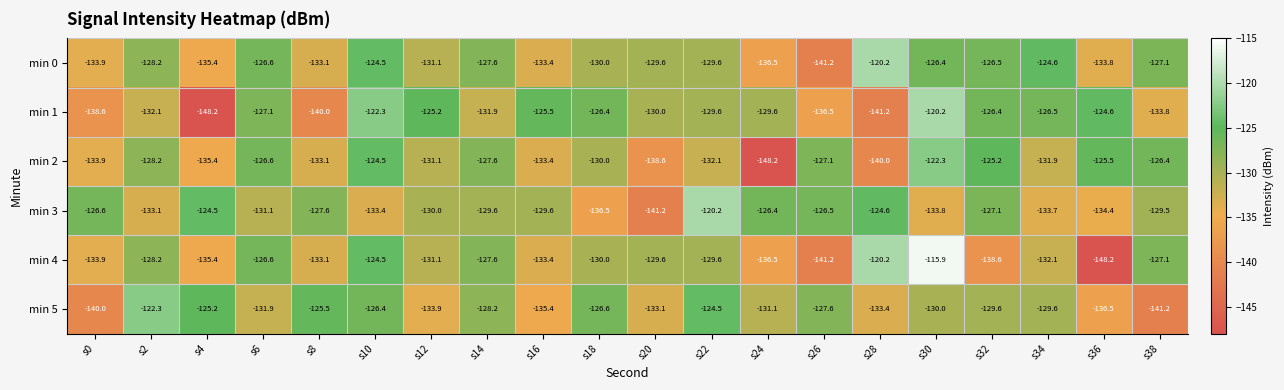

At which category is the sum across all series the highest?

s30